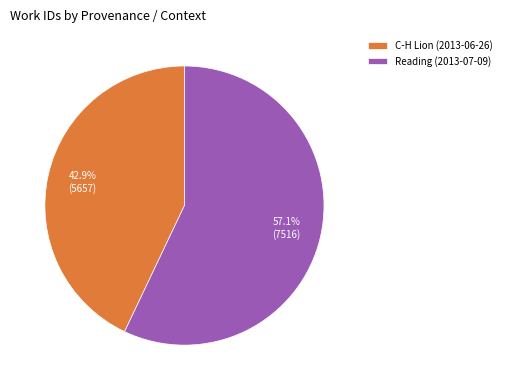

To the nearest percent, what is the combined percentage of Reading (2013-07-09) and C-H Lion (2013-06-26)?

100%